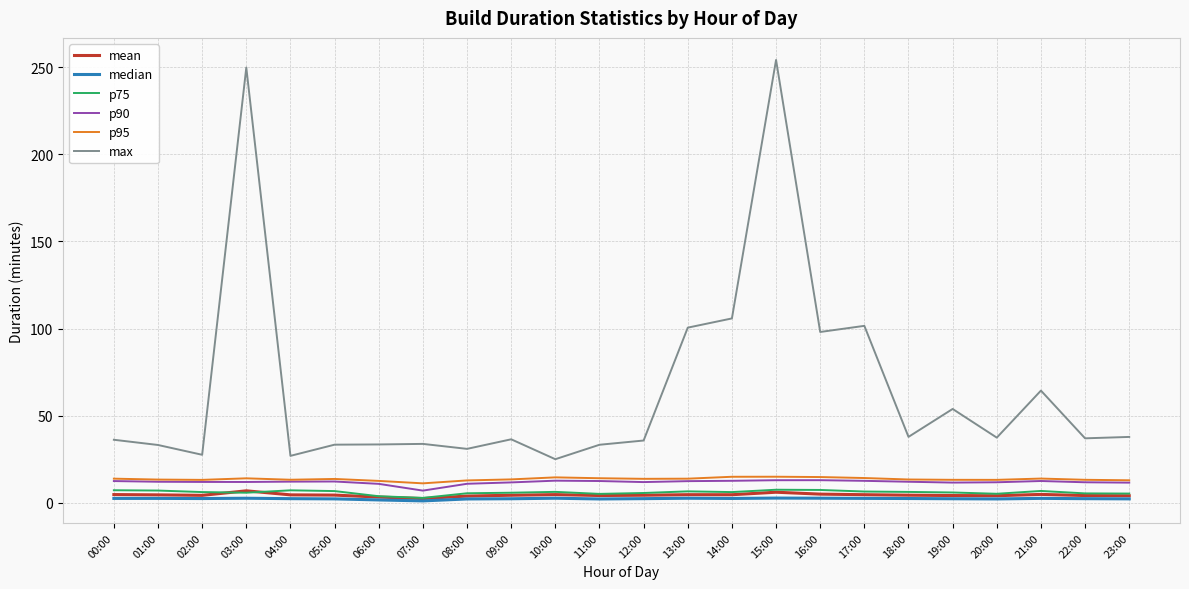

What is the maximum value for p95?

15.0